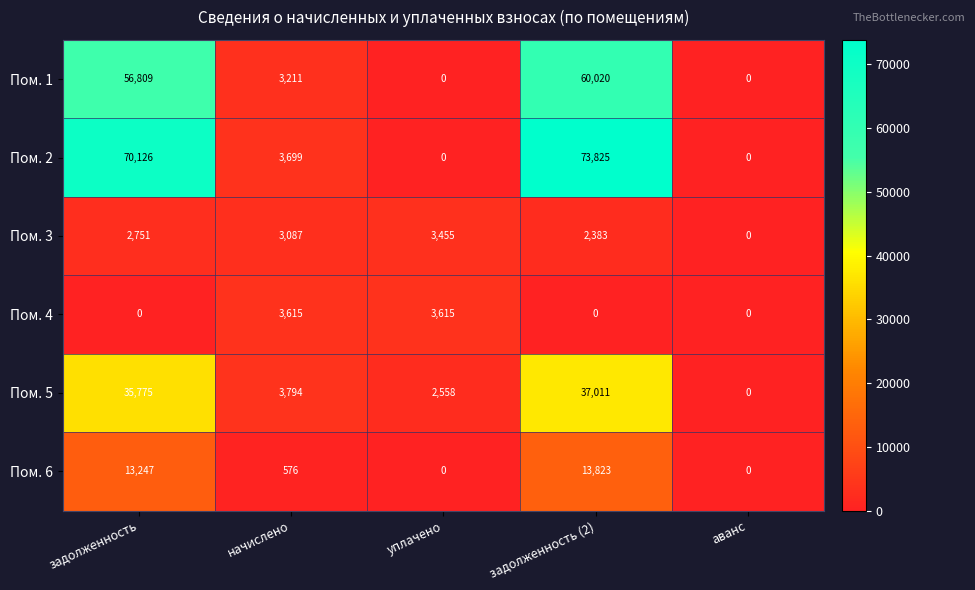

Which series changed the most between начислено and задолженность (2)?

Пом. 2